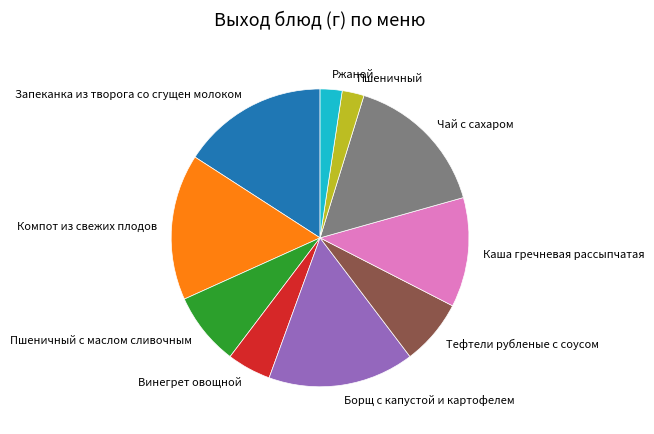

Approximately how many times larger is the value at Чай с сахаром compared to Винегрет овощной?

3.3